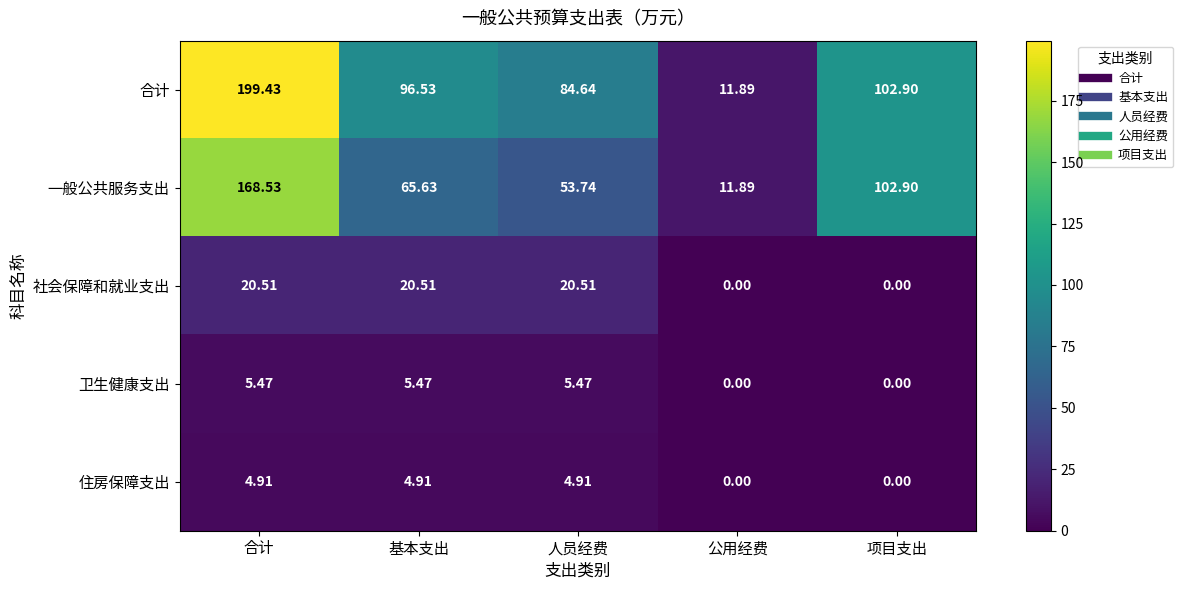

Which series has the widest spread of values?

合计